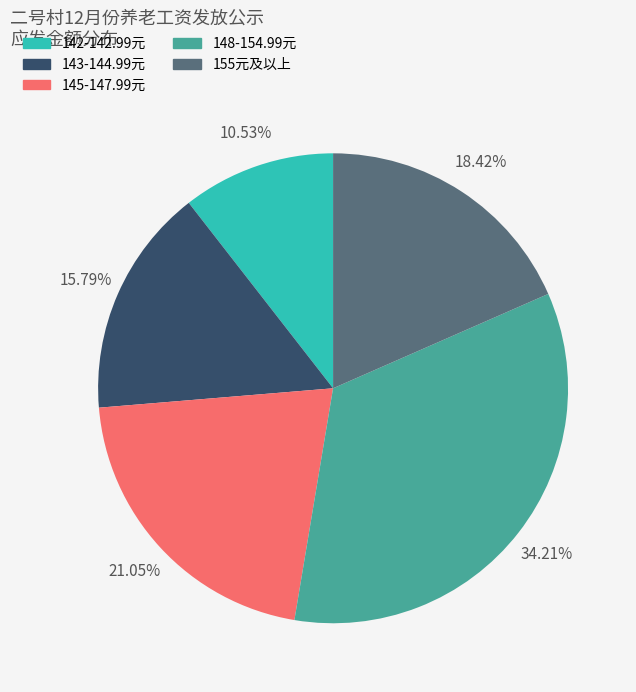

Count the number of slices in the pie.

5